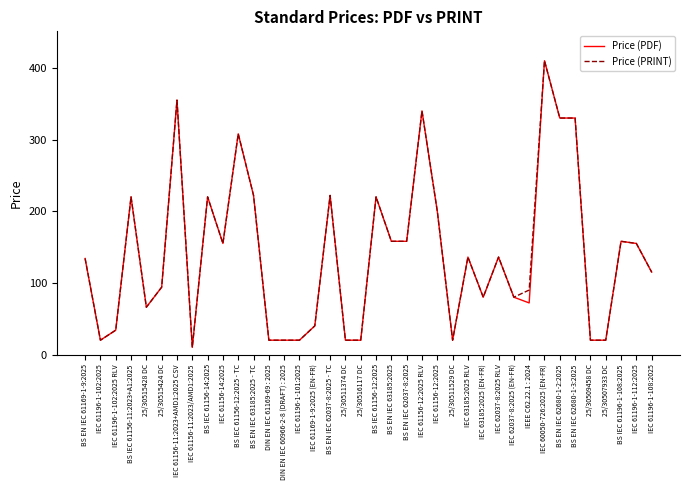

What is the difference between the second highest and second lowest values in the Price (PRINT) series?

335